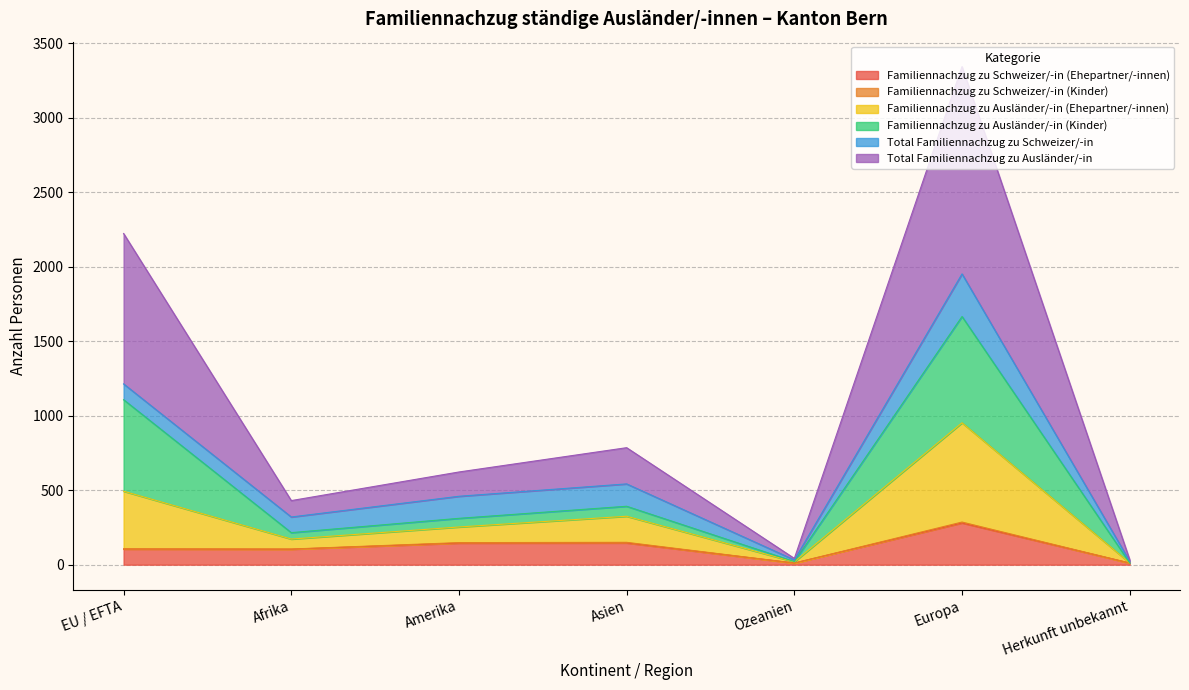

At which category is the sum across all series the highest?

Europa